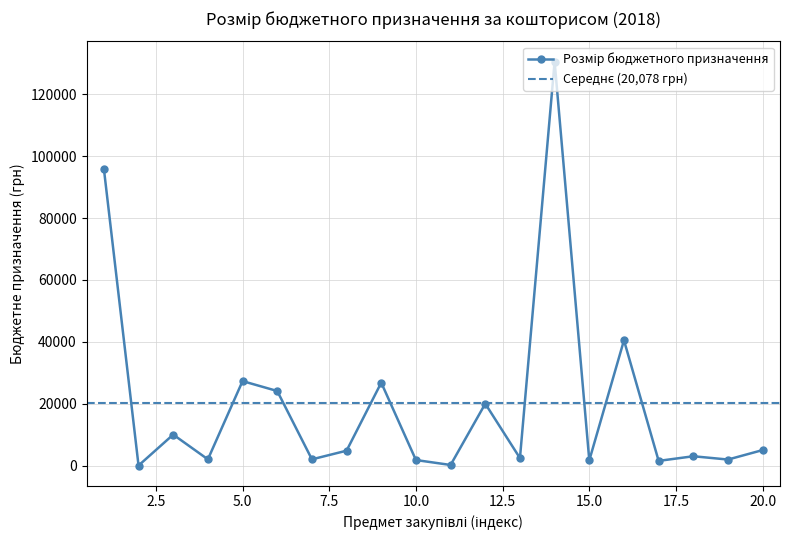

How many interior local peaks (higher than both neighbors) does the data have?

7